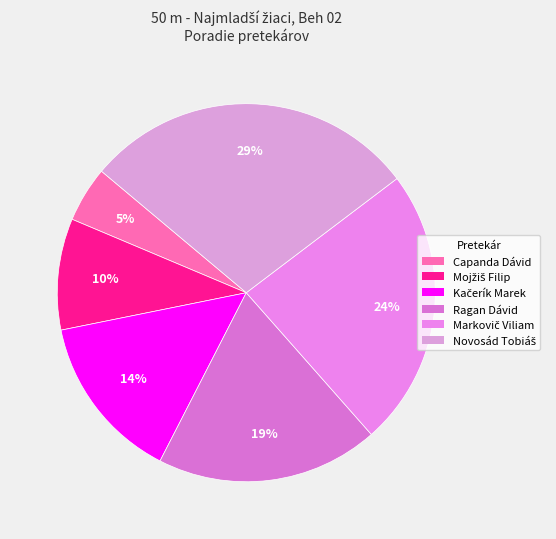

What percentage is NOT represented by Capanda Dávid?

95.2%